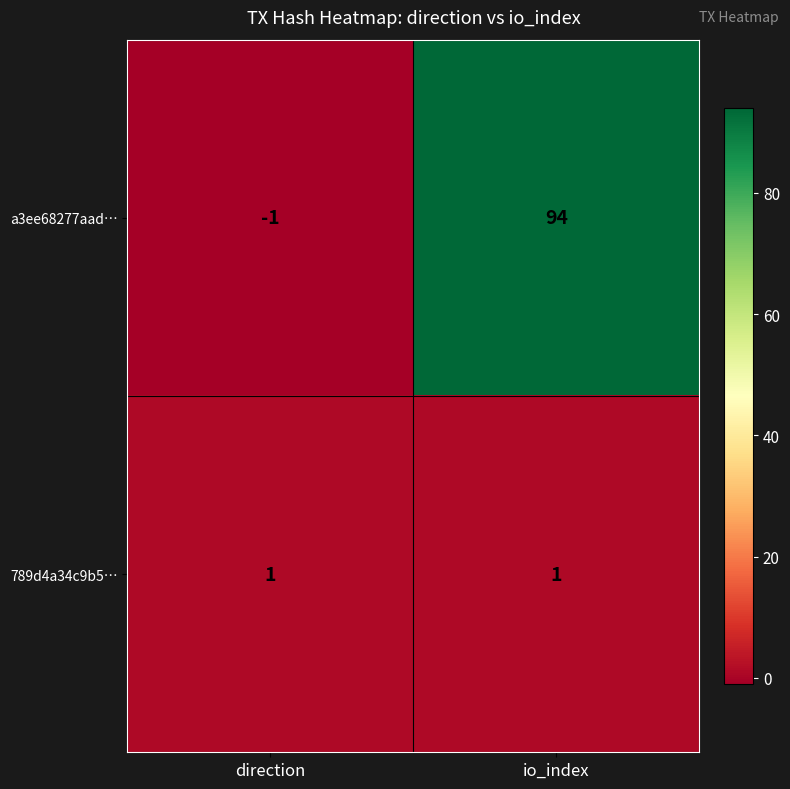

At which category is the sum across all series the highest?

io_index